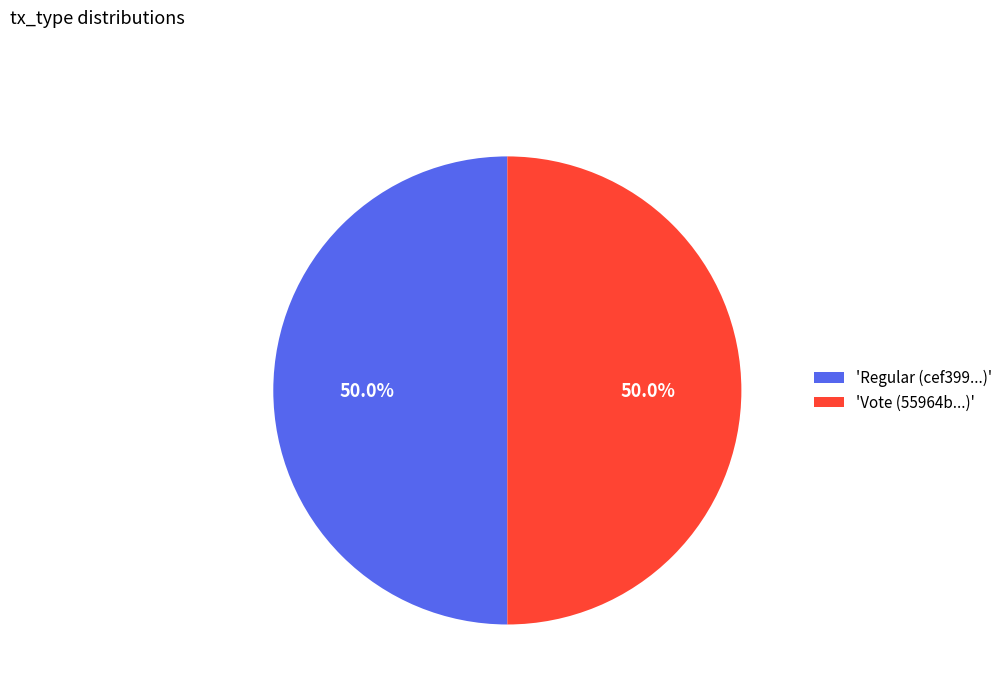

Combined, what portion of the pie is 'Regular (cef399...)' and 'Vote (55964b...)'?

100.0%